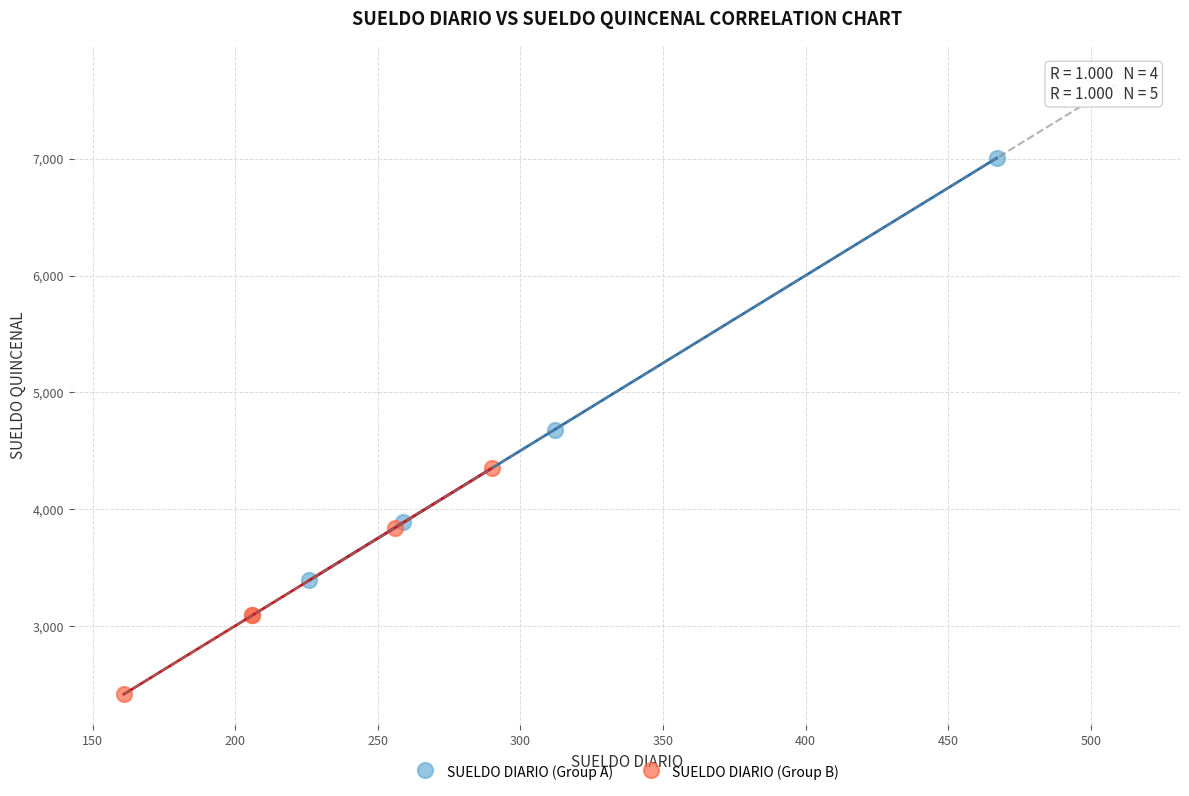

Which series contains the lowest Y value?

SUELDO DIARIO (Group B)